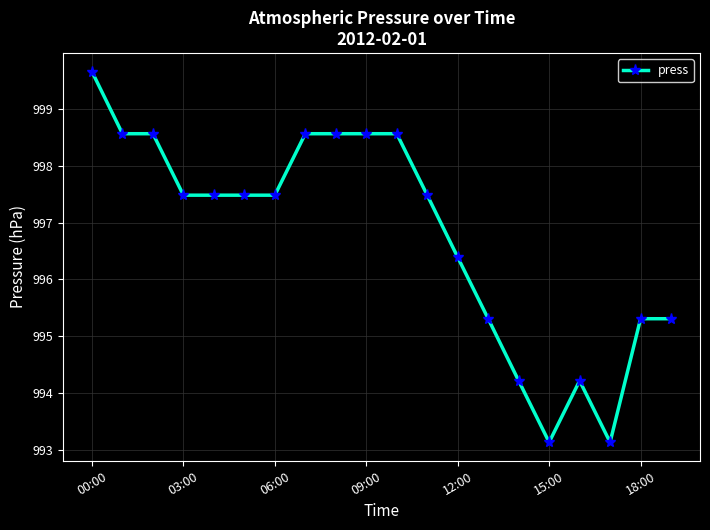

What is the difference between the second highest and second lowest values?

5.4